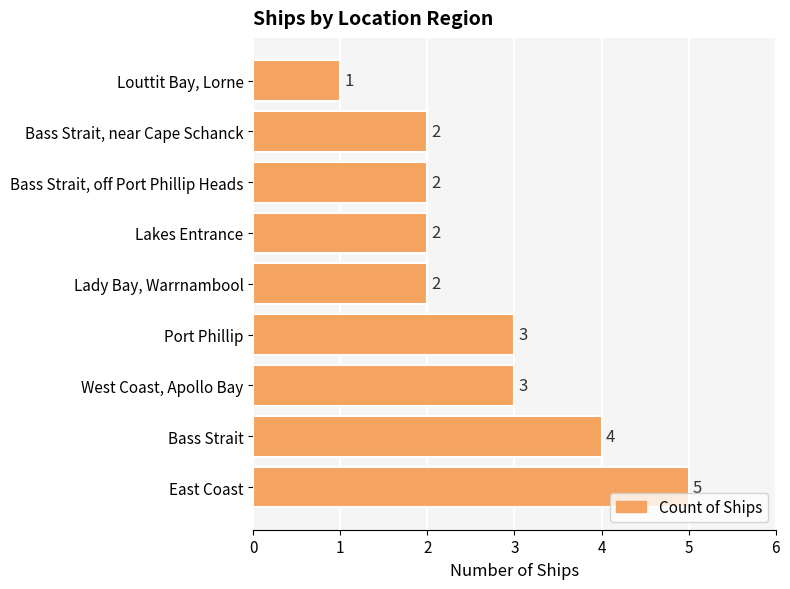

How many data points are less than 2?

1